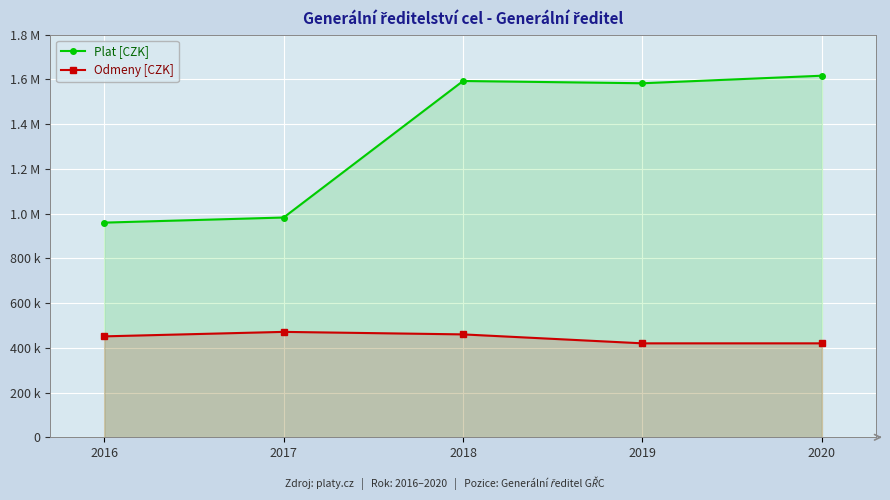

The value of Odmeny [CZK] at 2017 is 272094. True or false?

False